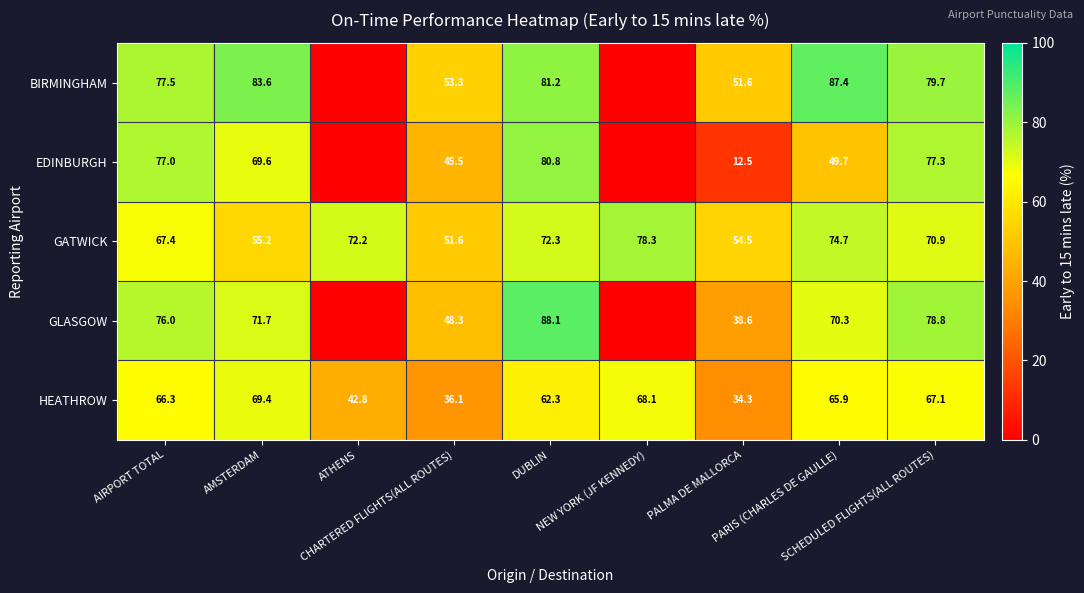

What is the average value of the GATWICK series?

66.3